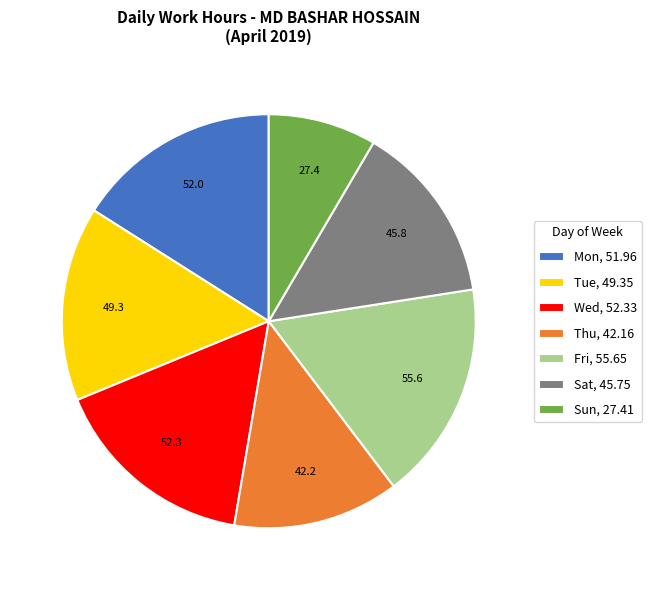

Do Tue, 49.35 and Sat, 45.75 together represent more than half of the pie?

No